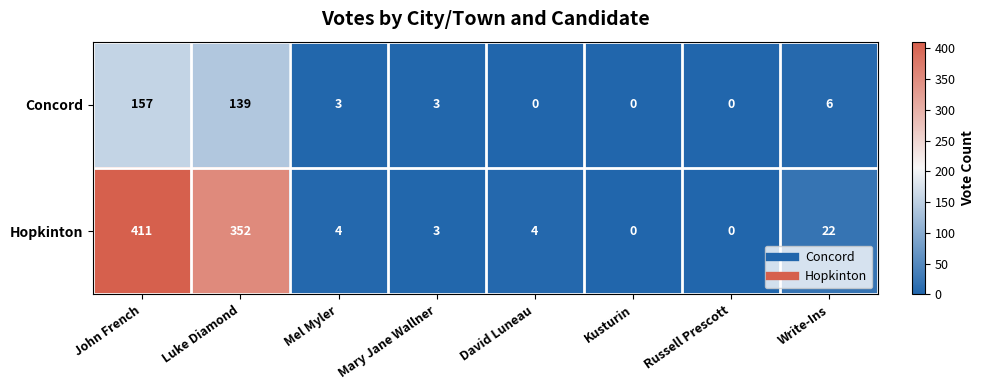

At which label is Concord closest to 78?

Luke Diamond